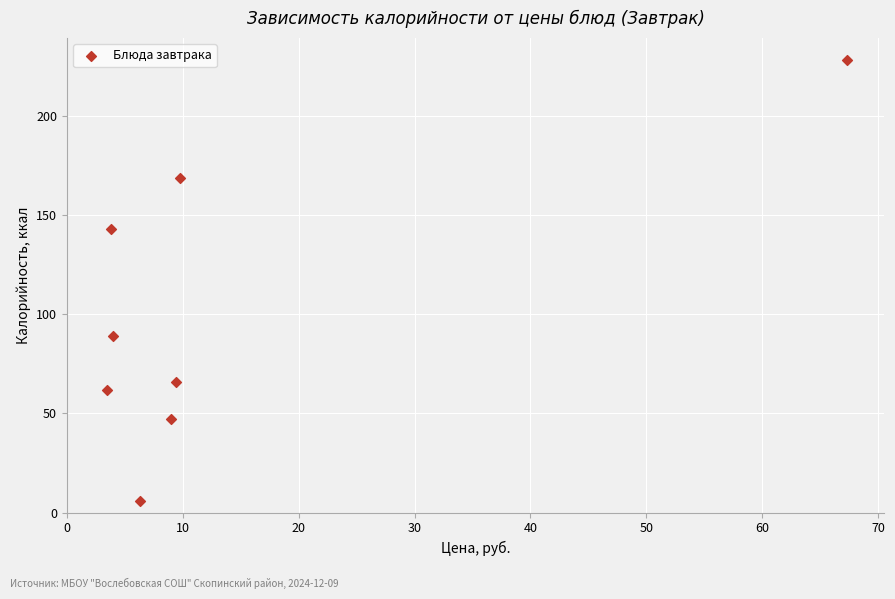

What is the average Y value?

101.2